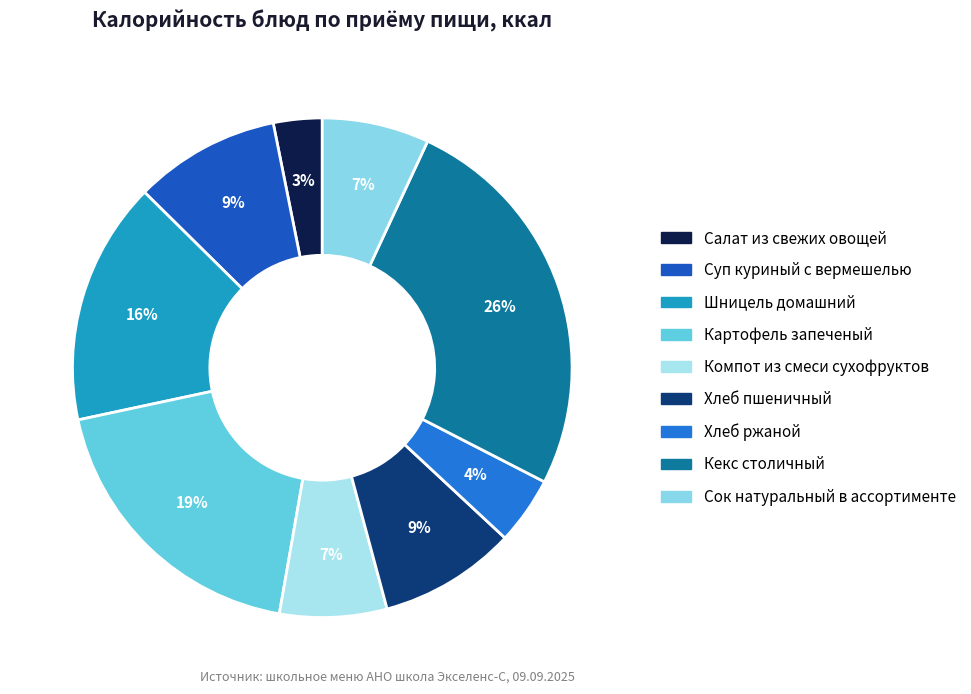

Is it true that Кекс столичный is 26% of the pie?

True